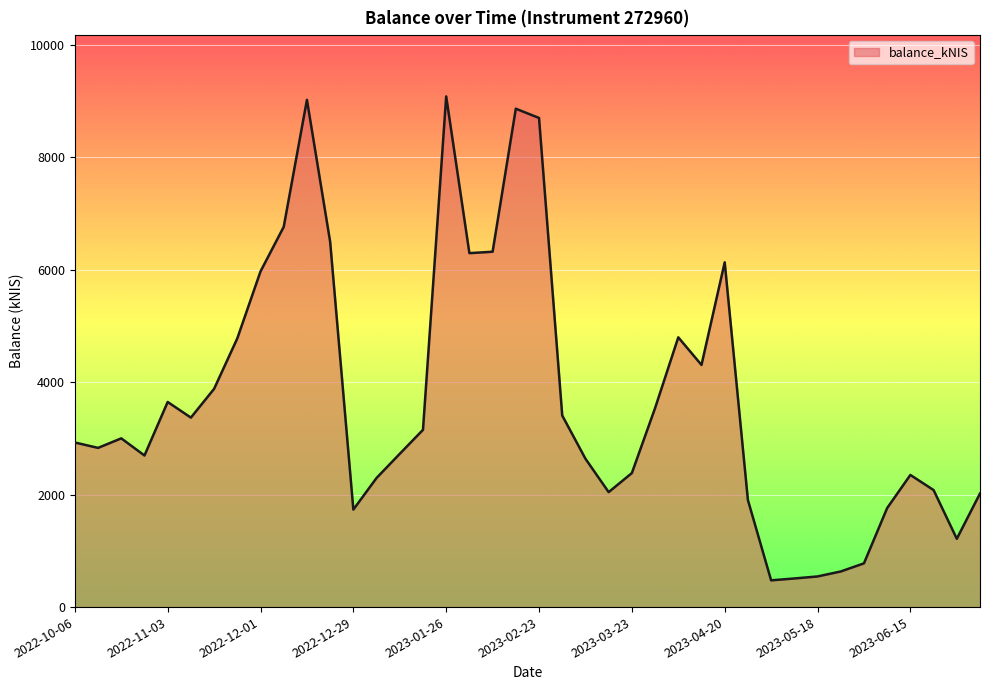

What is the smallest value displayed?

475.6